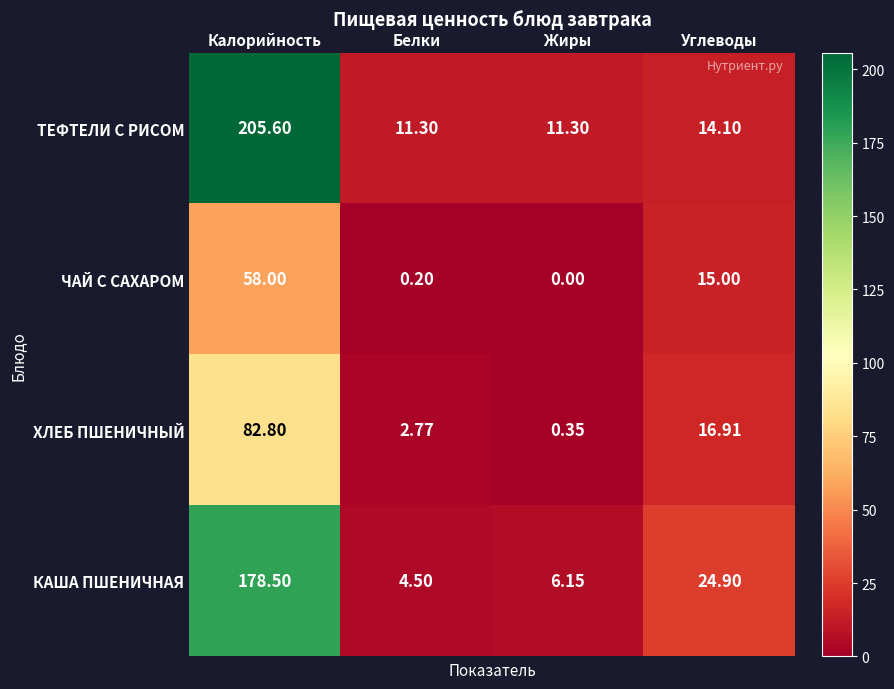

Which series has the largest total across all categories?

ТЕФТЕЛИ С РИСОМ